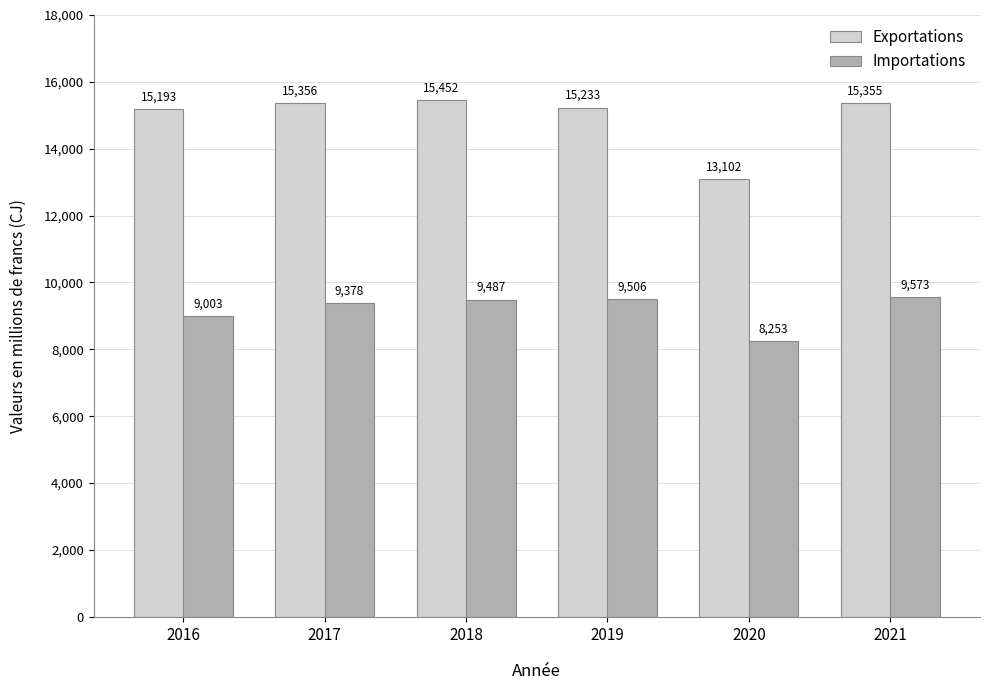

List the series in order of their peak value, lowest first.

Importations, Exportations